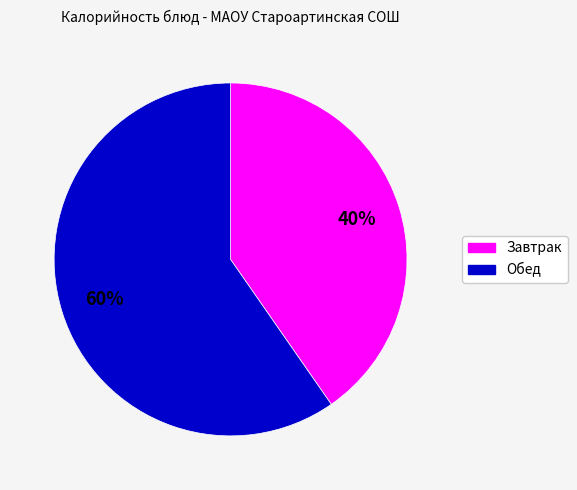

To the nearest percent, what is the average slice percentage?

50%